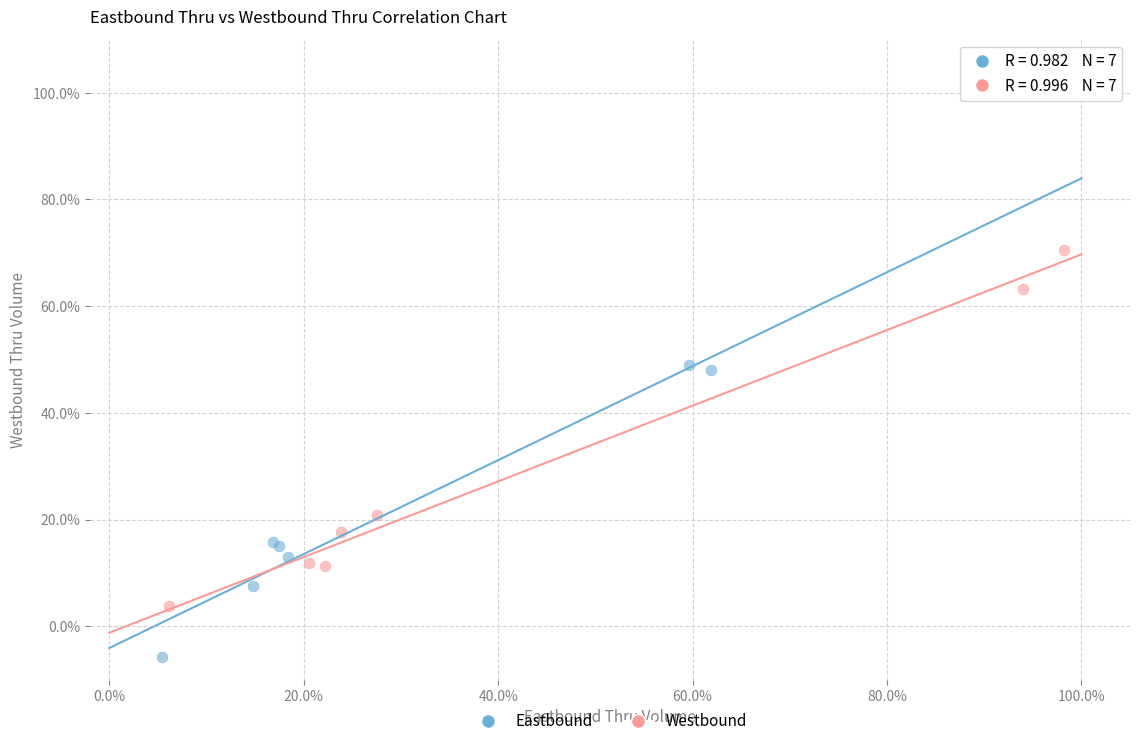

What are all the series names shown in the legend?

Eastbound, Westbound